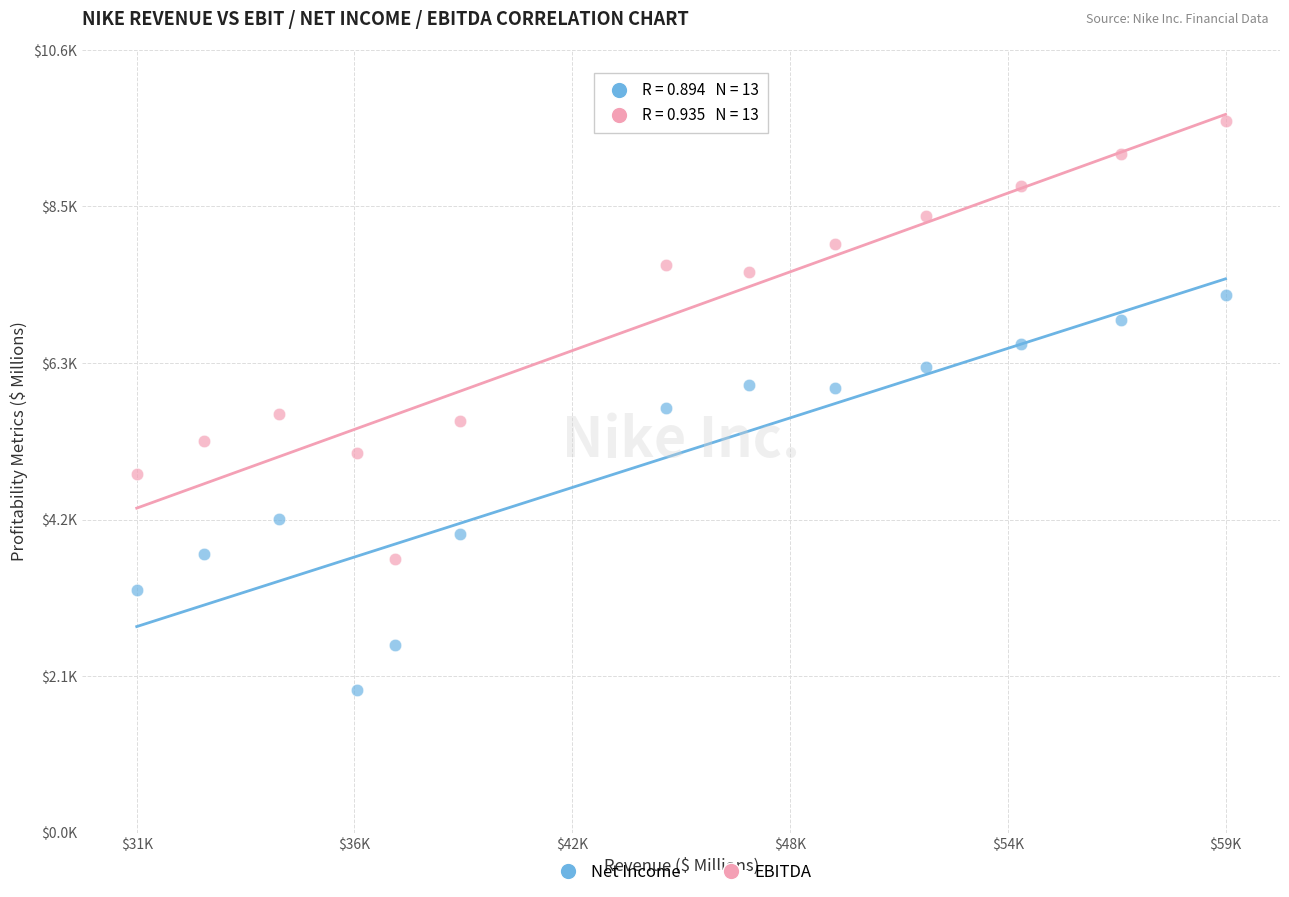

Which series has the widest spread of Y values?

EBITDA